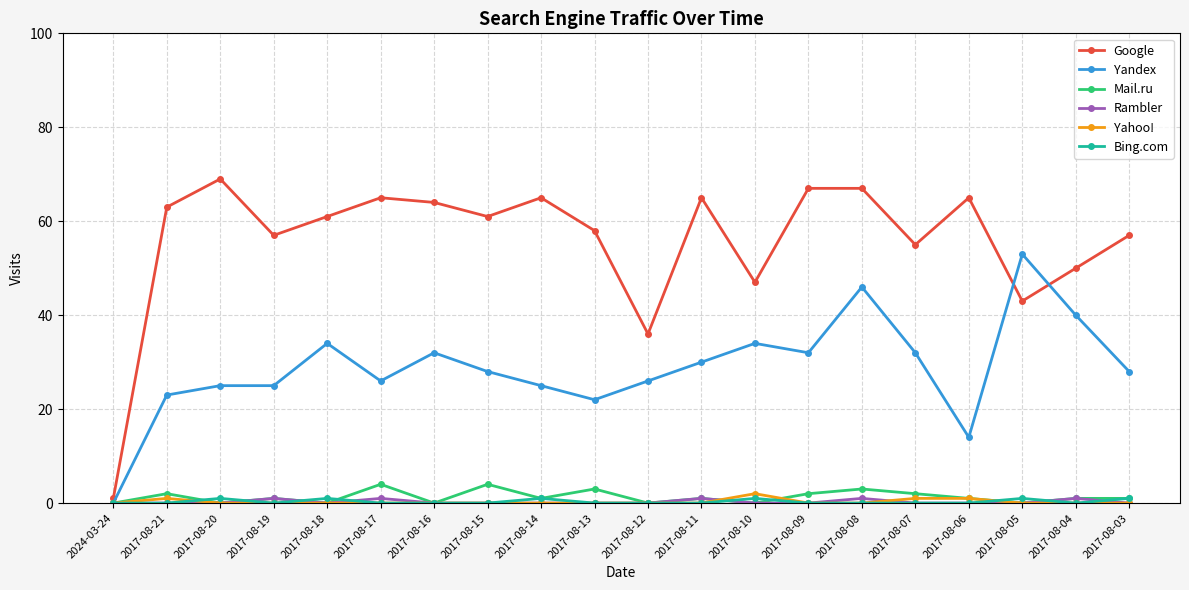

Which series has the largest range (max minus min)?

Google